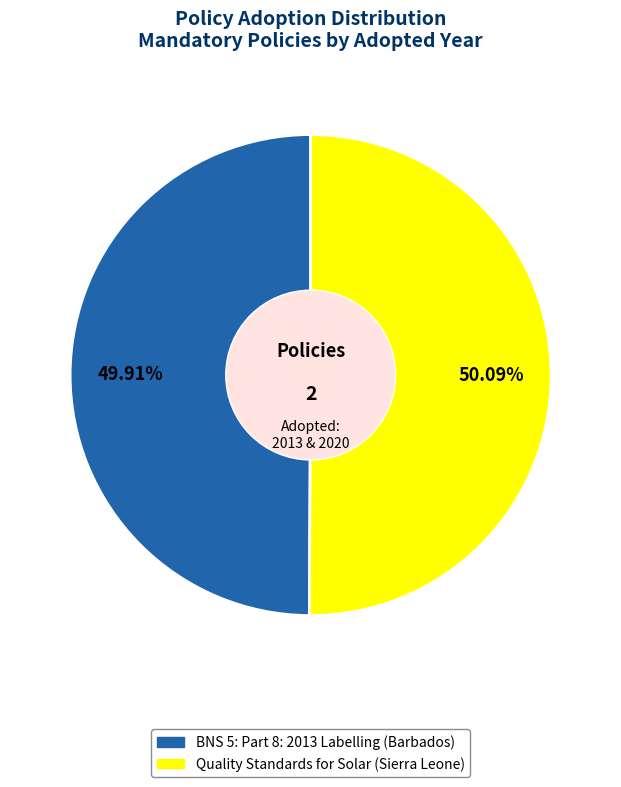

Combined, do BNS 5: Part 8: 2013 Labelling (Barbados) and Quality Standards for Solar (Sierra Leone) account for over 50%?

Yes